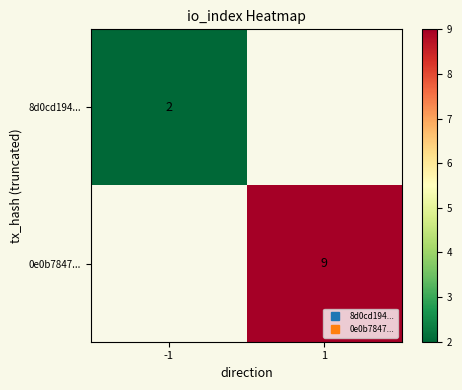

At which label does 8d0cd194... reach its minimum?

-1